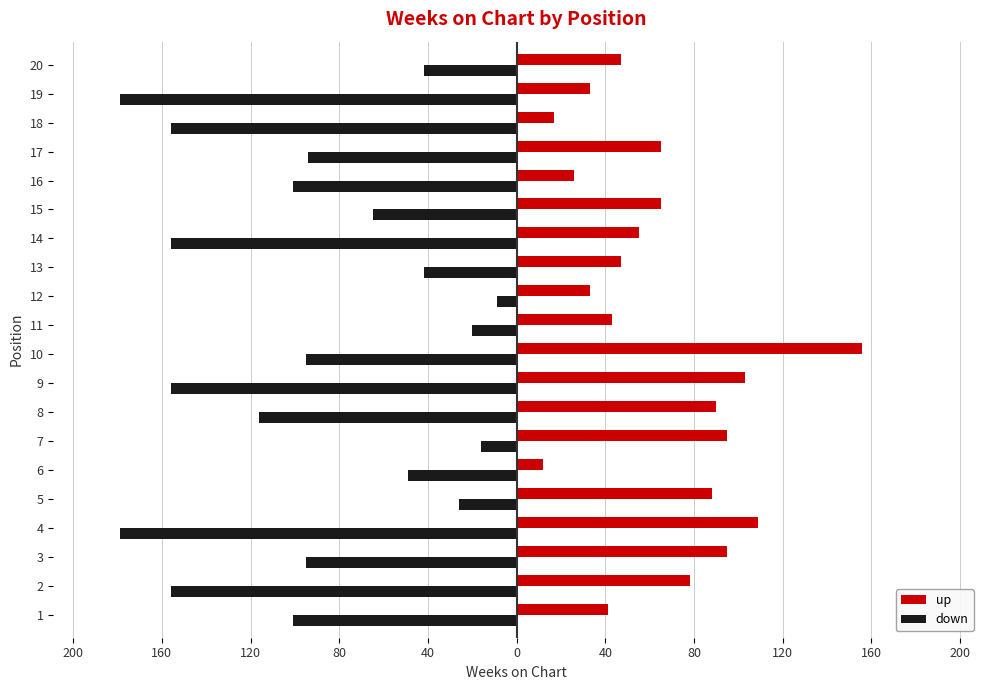

Which series has the largest range (max minus min)?

down